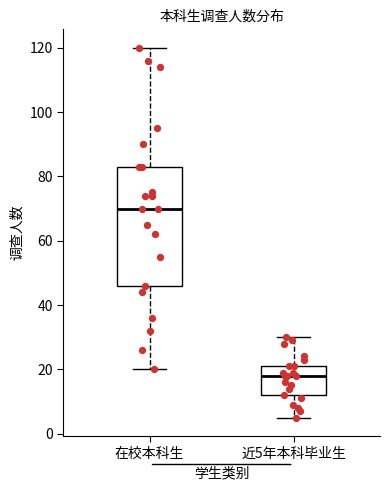

Where does the lower whisker of the box for 近5年本科毕业生 end on the y-axis? The values are not printed on the chart, so give them approximately, as read against the axis.

6